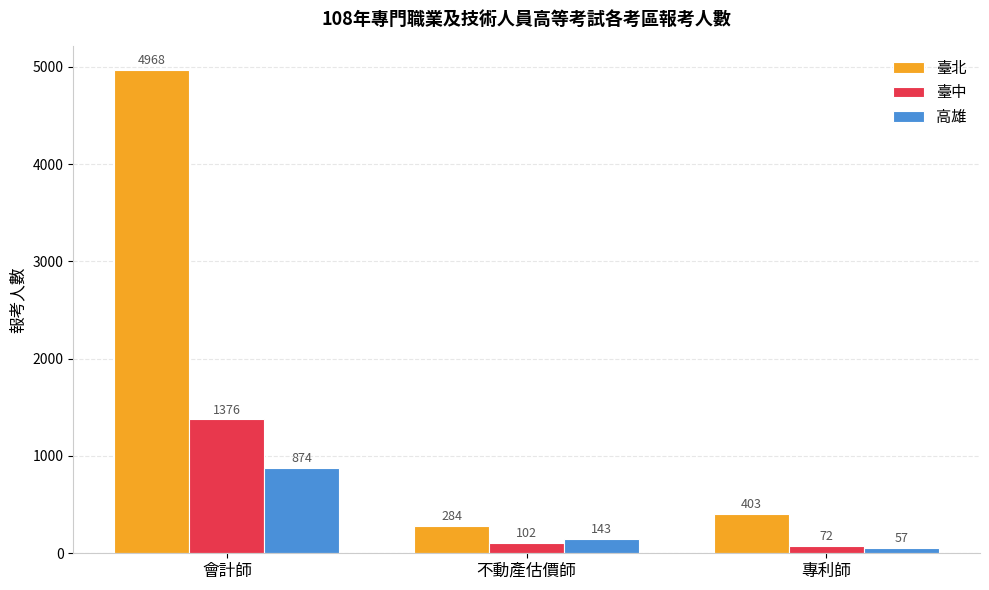

Which category has the highest value in the 臺中 series?

會計師